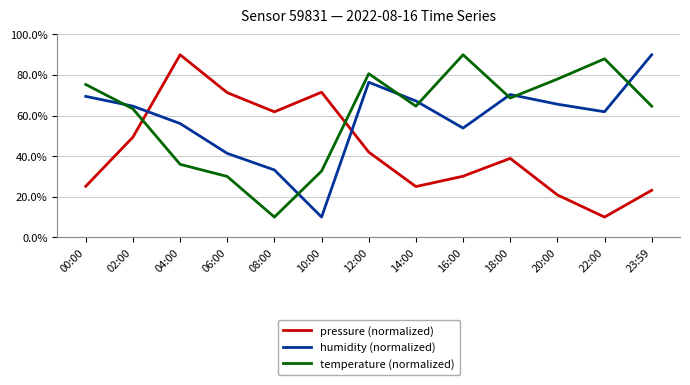

At 04:00, list the series in order from smallest to largest.

temperature (normalized), humidity (normalized), pressure (normalized)